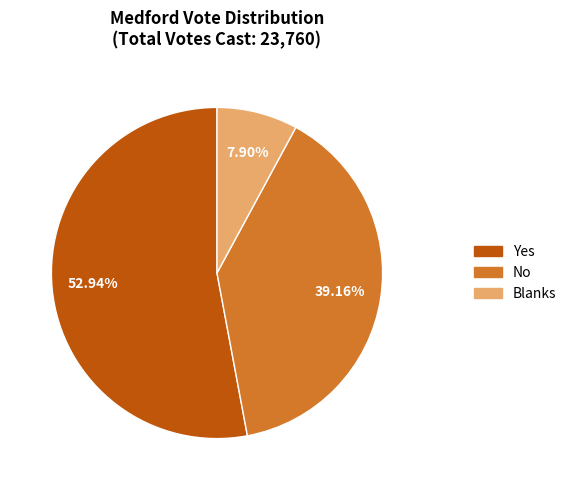

What is the ratio of the value at No to the value at Blanks?

5.0